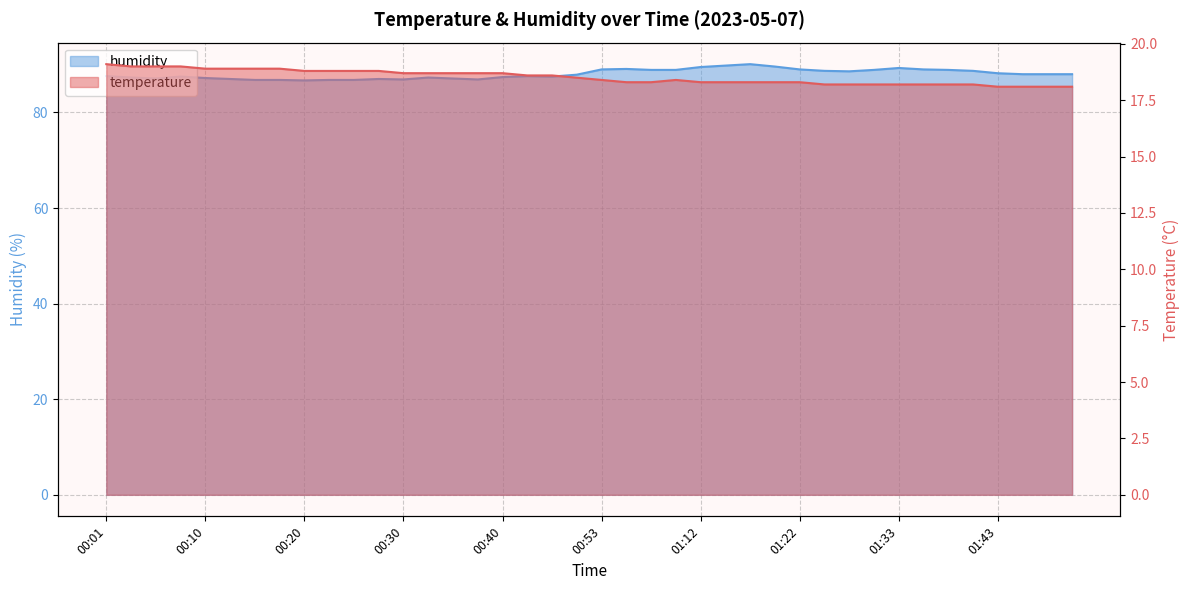

At which category does temperature reach its first local peak?

01:06